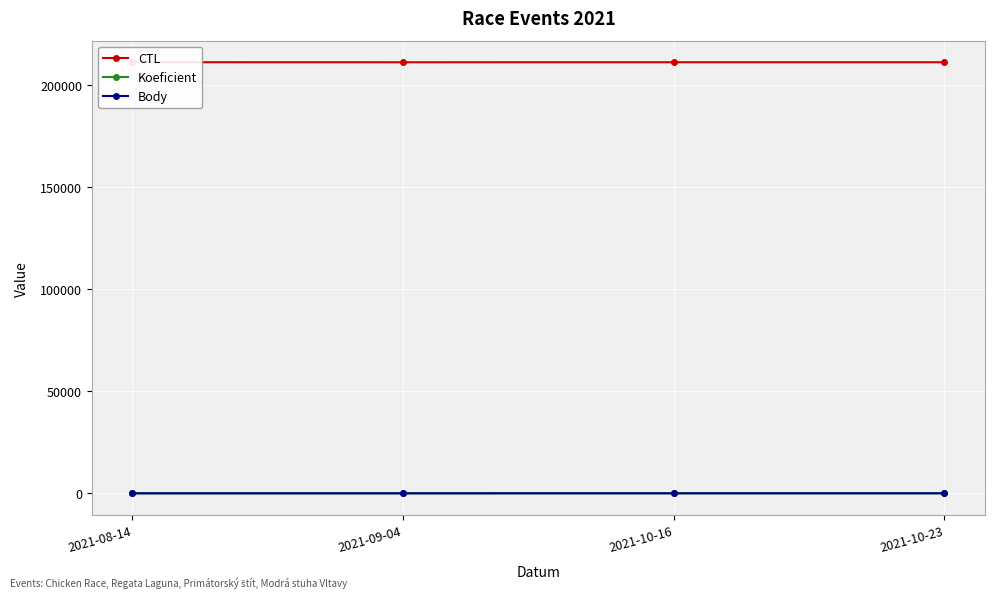

Is this an area chart (filled region under the line)?

No